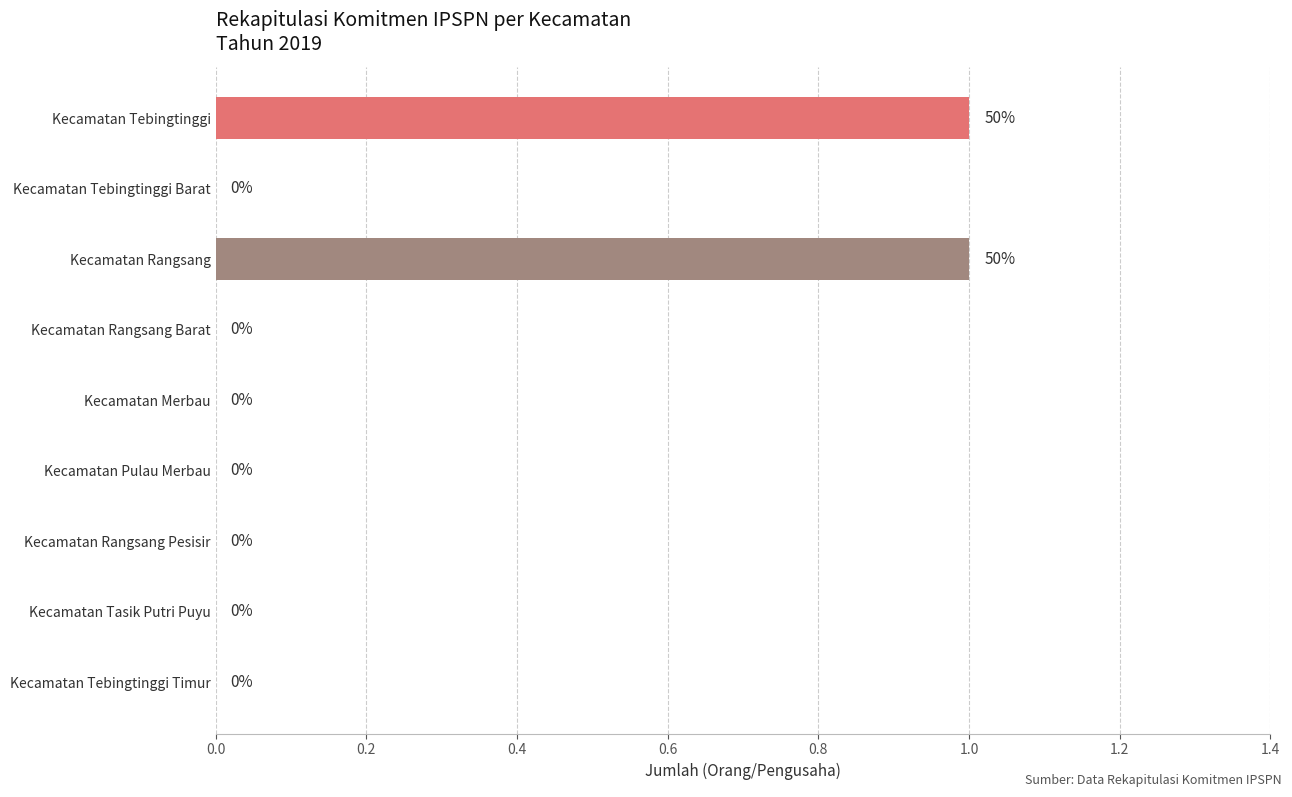

The chart shows a value of 0 at Kecamatan Tebingtinggi Barat. True or false?

True